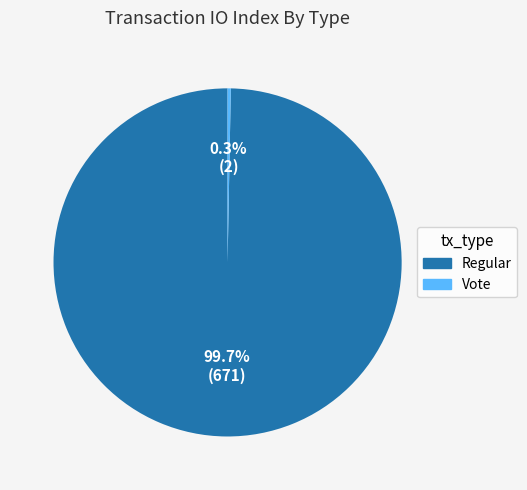

What percentage is NOT represented by Regular?

0.3%